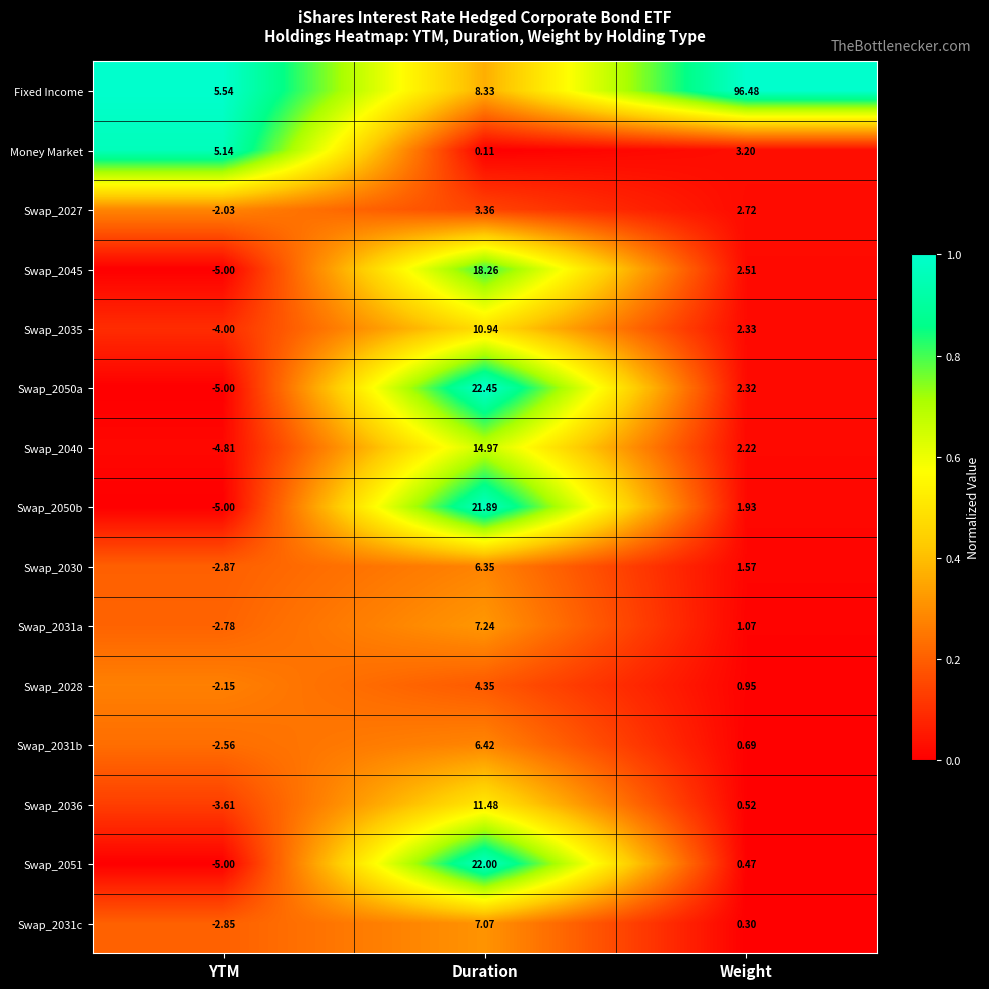

Which series has the widest spread of values?

Fixed Income